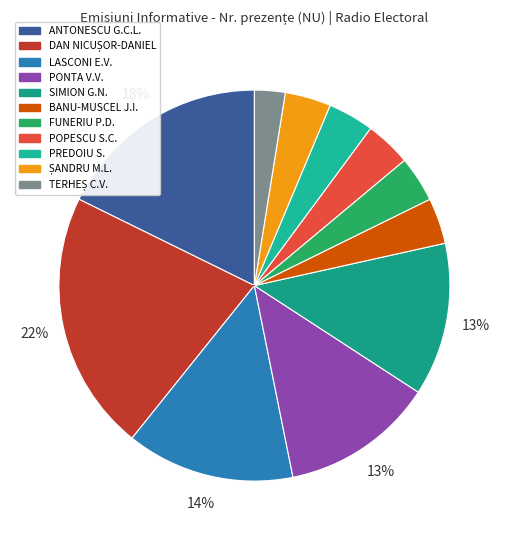

Rank the categories by value from lowest to highest.

TERHEȘ CRISTIAN-VASILE, BANU-MUSCEL JOHN-ION, FUNERIU PETRU-DANIEL, POPESCU SEBASTIAN-CONSTANTIN, PREDOIU SILVIU, ȘANDRU MARCELA-LAVINIA, PONTA VICTOR-VIOREL, SIMION GEORGE-NICOLAE, LASCONI ELENA-VALERICA, ANTONESCU GEORGE-CRIN-LAURENȚIU, DAN NICUȘOR-DANIEL